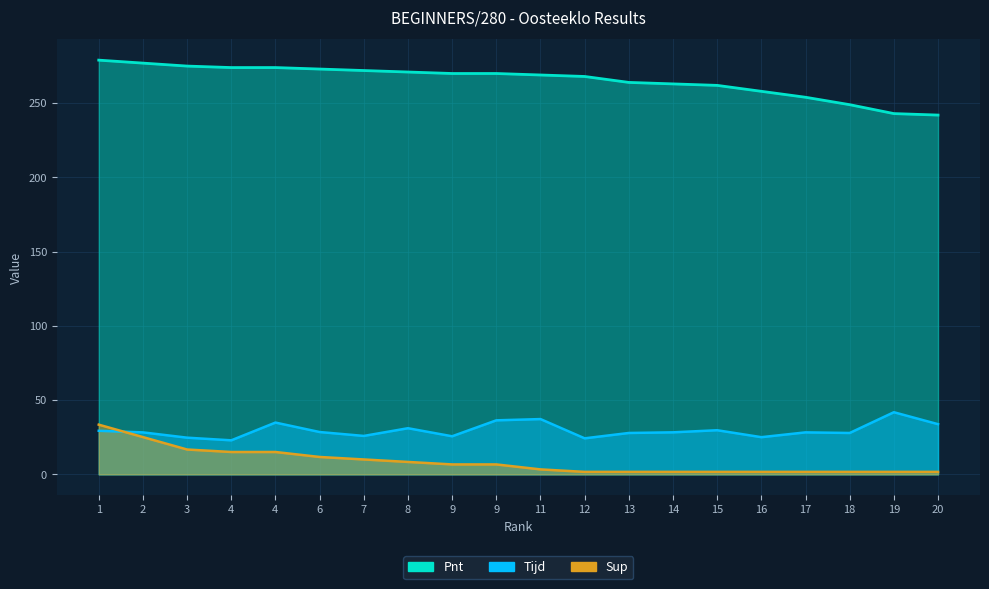

Reading right to left, extract all data points from this chart.

Tijd: 20=33.8	19=41.9	18=27.9	17=28.3	16=25.0	15=29.7	14=28.3	13=27.9	12=24.3	11=37.2	9=36.4	9=25.7	8=31.1	7=25.9	6=28.5	4=34.9	4=22.9	3=24.7	2=28.3	1=29.4
Pnt: 20=242.0	19=243.0	18=249.0	17=254.0	16=258.0	15=262.0	14=263.0	13=264.0	12=268.0	11=269.0	9=270.0	9=270.0	8=271.0	7=272.0	6=273.0	4=274.0	4=274.0	3=275.0	2=277.0	1=279.0
Sup: 20=1.7	19=1.7	18=1.7	17=1.7	16=1.7	15=1.7	14=1.7	13=1.7	12=1.7	11=3.3	9=6.7	9=6.7	8=8.4	7=10.0	6=11.7	4=15.1	4=15.1	3=16.7	2=25.1	1=33.5